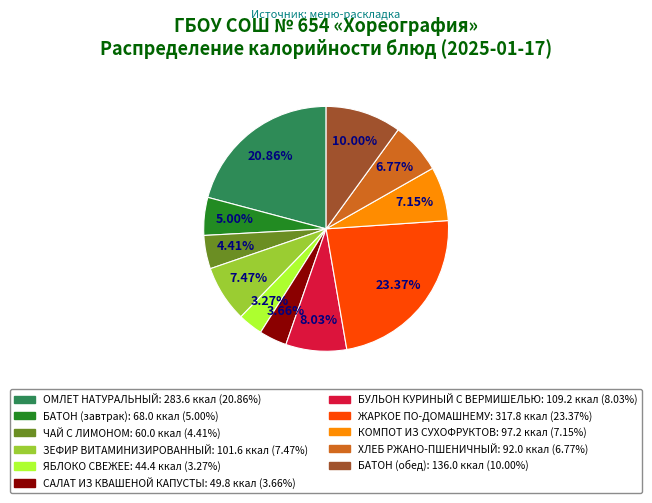

Which category has the biggest portion of the pie?

ЖАРКОЕ ПО-ДОМАШНЕМУ